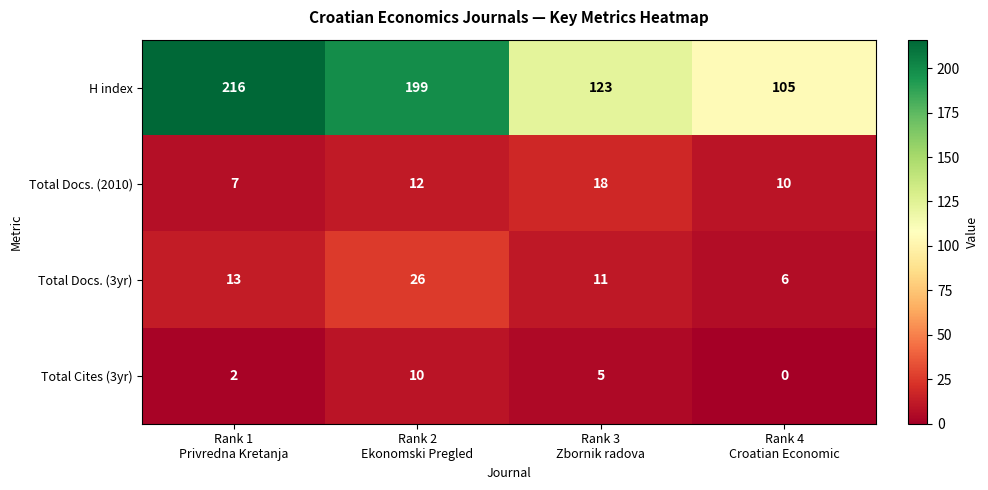

Which series has the largest range (max minus min)?

H index